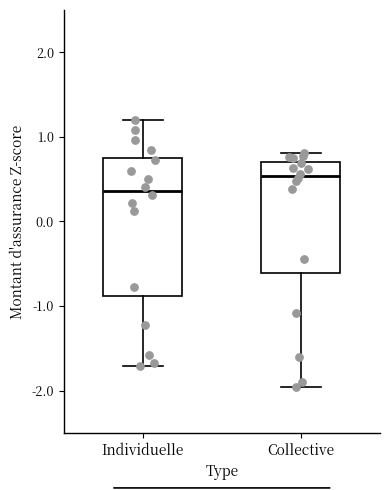

Reading left to right, read every box against the y-axis: the position of its median line, the range the box covers, and the ends of its whiskers. The values are not printed on the chart, so give them approximately, as read against the axis.

Individuelle: median 0.4, box -0.9 to 0.8, whiskers -1.7 to 1.2
Collective: median 0.5, box -0.6 to 0.7, whiskers -2.0 to 0.8